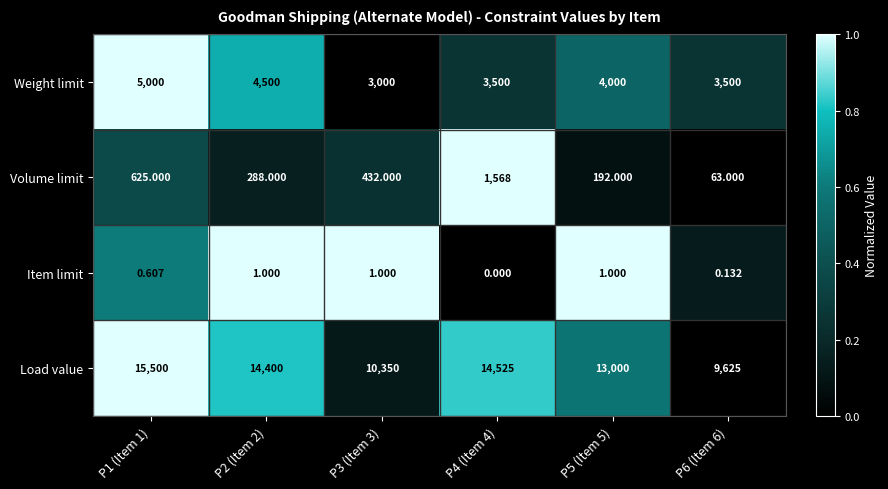

At P2 (Item 2), list the series in order from largest to smallest.

Load value, Weight limit, Volume limit, Item limit